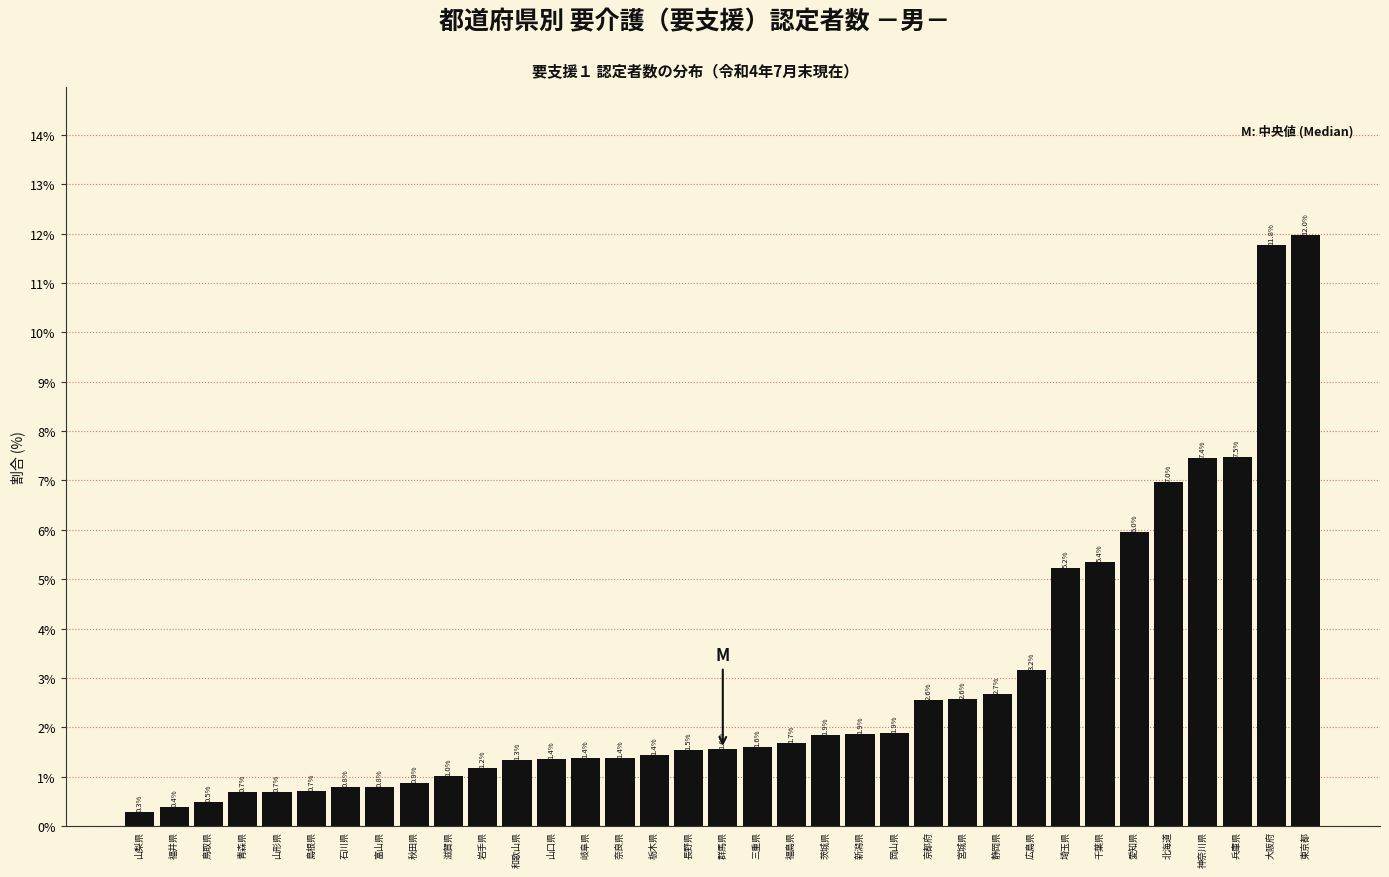

Reading right to left, transcribe all the data shown in this chart.

東京都=12.0	大阪府=11.8	兵庫県=7.5	神奈川県=7.4	北海道=7.0	愛知県=6.0	千葉県=5.4	埼玉県=5.2	広島県=3.2	静岡県=2.7	宮城県=2.6	京都府=2.6	岡山県=1.9	新潟県=1.9	茨城県=1.9	福島県=1.7	三重県=1.6	群馬県=1.6	長野県=1.5	栃木県=1.4	奈良県=1.4	岐阜県=1.4	山口県=1.4	和歌山県=1.3	岩手県=1.2	滋賀県=1.0	秋田県=0.9	富山県=0.8	石川県=0.8	島根県=0.7	山形県=0.7	青森県=0.7	鳥取県=0.5	福井県=0.4	山梨県=0.3